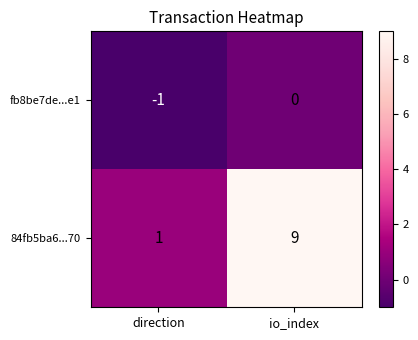

At which label is fb8be7de...e1 closest to 0?

io_index